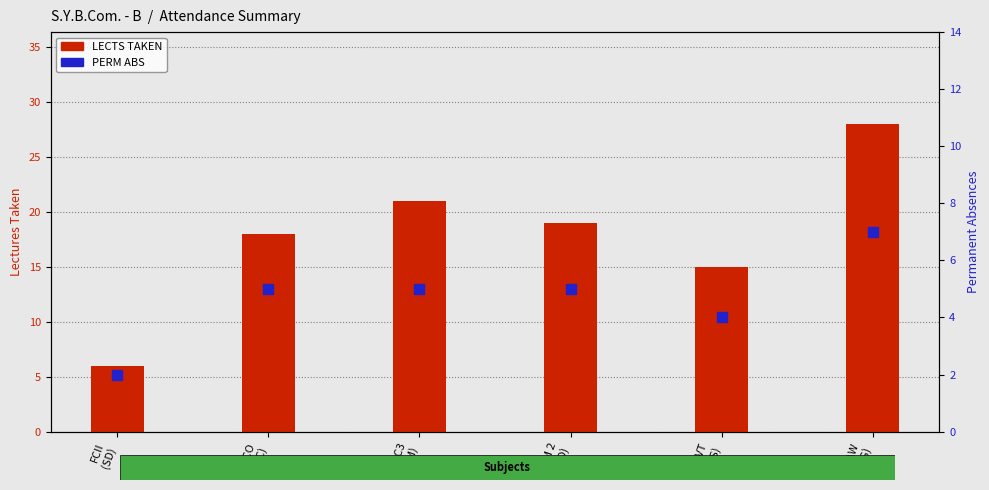

Which series has the widest spread of Y values?

LECTS TAKEN